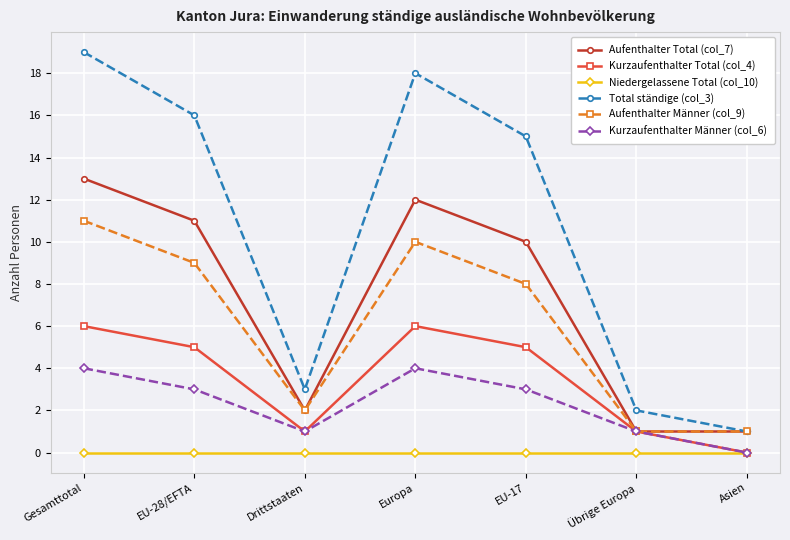

Reading left to right, what are all the values shown in this chart?

Aufenthalter Total (col_7): Gesamttotal=13	EU-28/EFTA=11	Drittstaaten=2	Europa=12	EU-17=10	Übrige Europa=1	Asien=1
Kurzaufenthalter Total (col_4): Gesamttotal=6	EU-28/EFTA=5	Drittstaaten=1	Europa=6	EU-17=5	Übrige Europa=1	Asien=0
Niedergelassene Total (col_10): Gesamttotal=0	EU-28/EFTA=0	Drittstaaten=0	Europa=0	EU-17=0	Übrige Europa=0	Asien=0
Total ständige (col_3): Gesamttotal=19	EU-28/EFTA=16	Drittstaaten=3	Europa=18	EU-17=15	Übrige Europa=2	Asien=1
Aufenthalter Männer (col_9): Gesamttotal=11	EU-28/EFTA=9	Drittstaaten=2	Europa=10	EU-17=8	Übrige Europa=1	Asien=1
Kurzaufenthalter Männer (col_6): Gesamttotal=4	EU-28/EFTA=3	Drittstaaten=1	Europa=4	EU-17=3	Übrige Europa=1	Asien=0